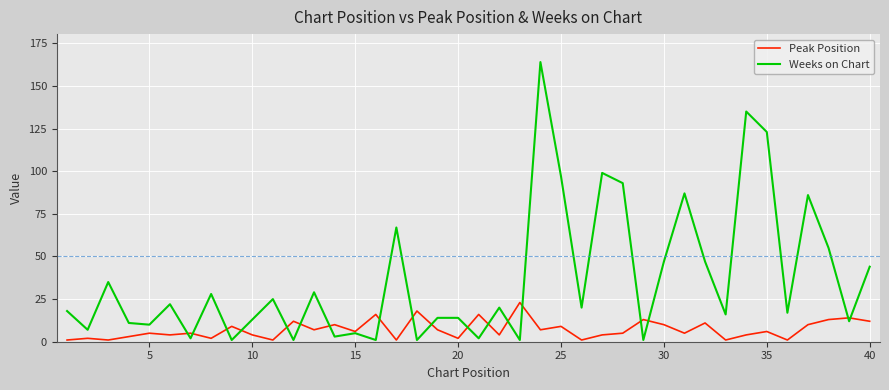

List the series in order of their overall mean, highest first.

Weeks on Chart, Peak Position